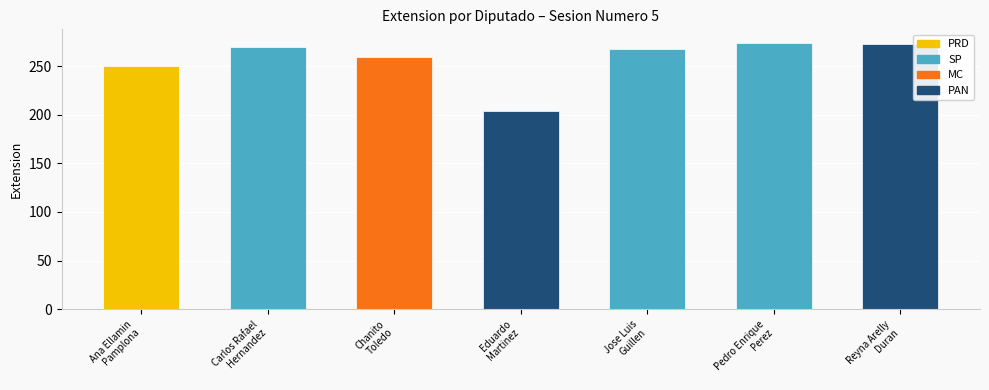

Which has a higher value, SP or PRD?

SP